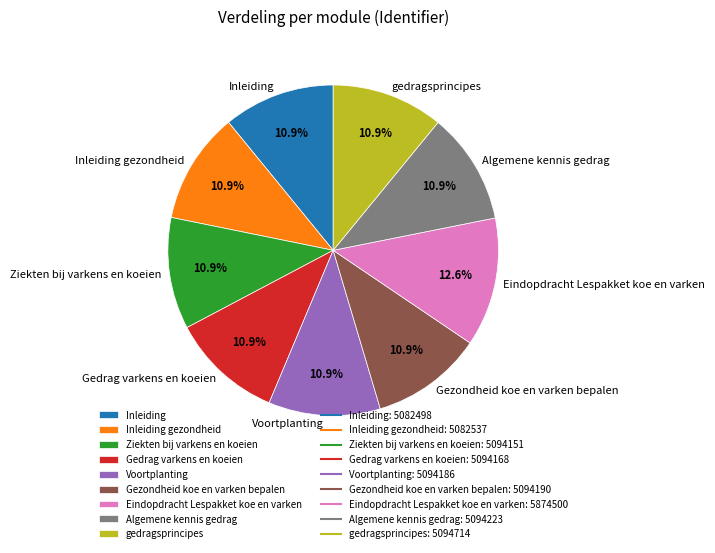

Is there a majority slice in this chart?

No